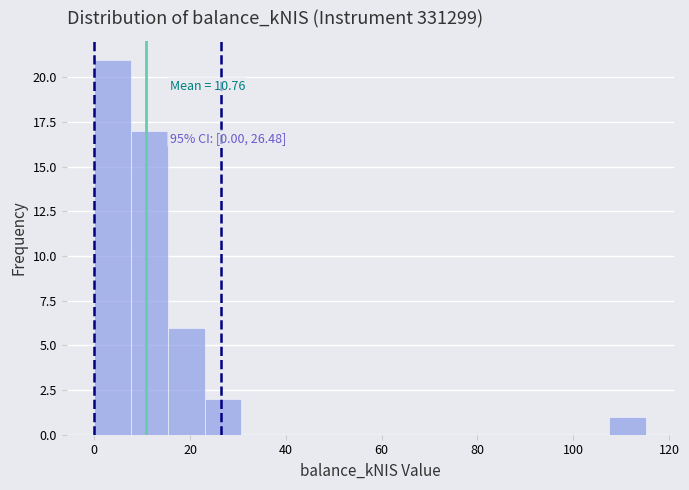

Read against the x-axis, roughly where is the centre of the tallest bar?

4